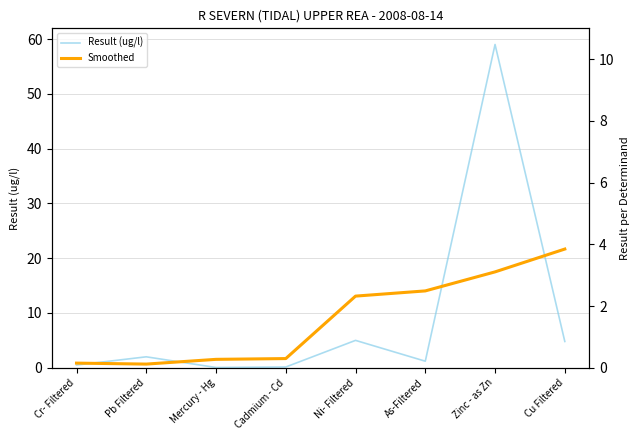

What is the greatest value displayed?

59.0